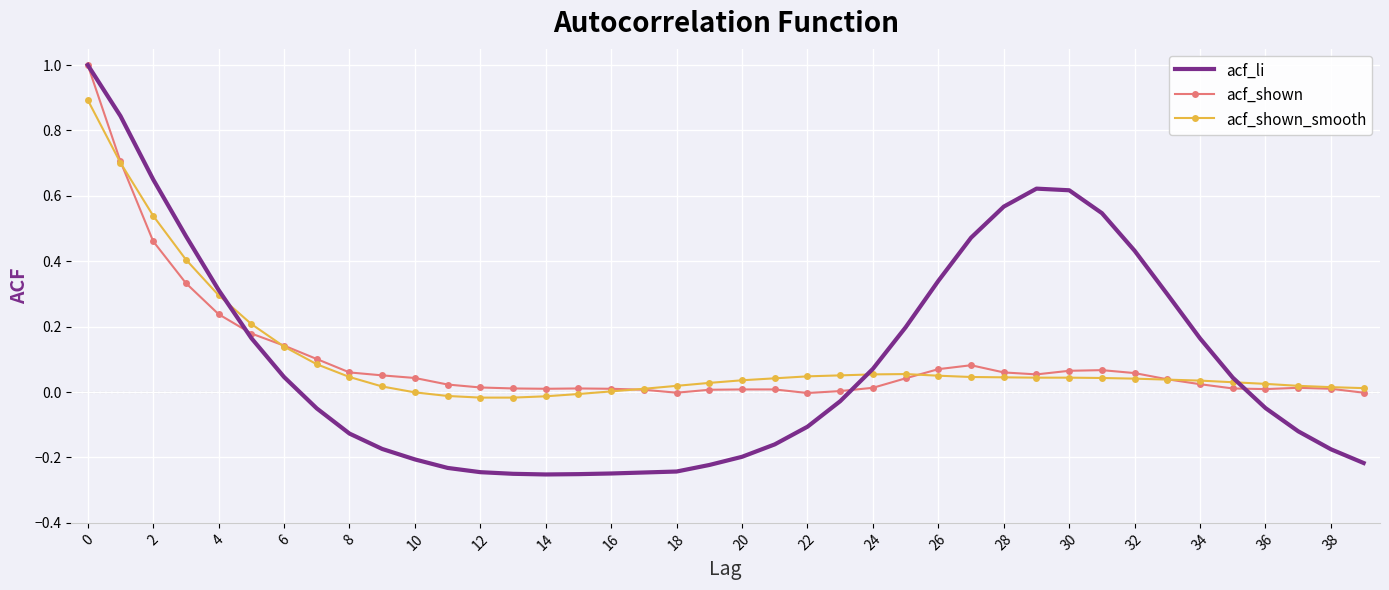

After their last crossing, which series has the higher values: acf_shown_smooth or acf_li?

acf_shown_smooth